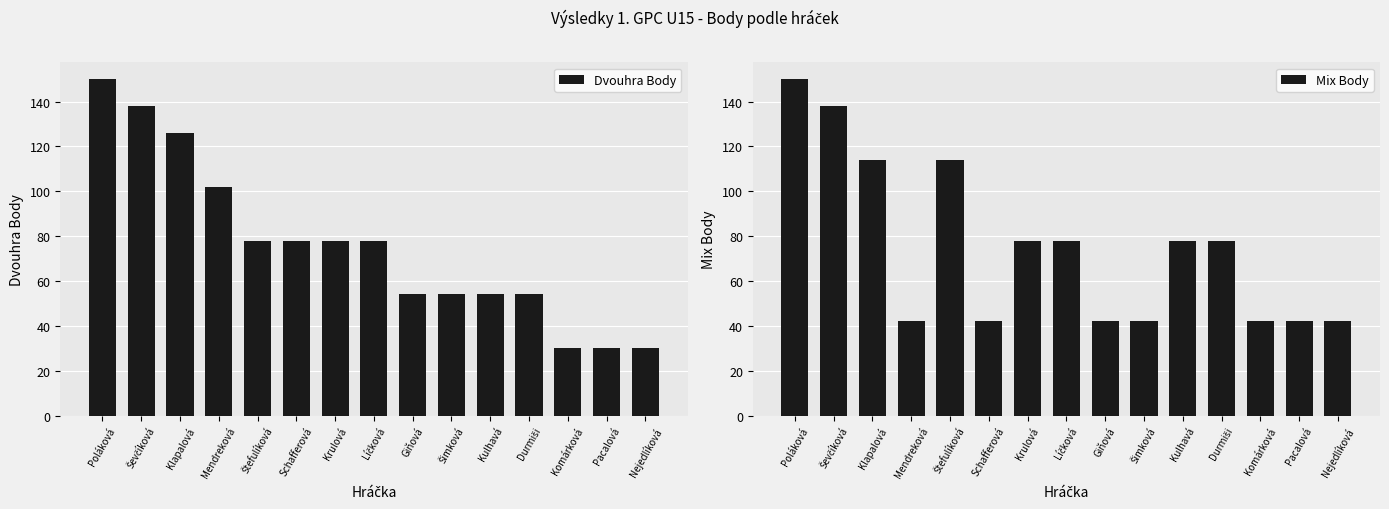

What is the difference between the maximum and minimum values in the Mix Body series?

108